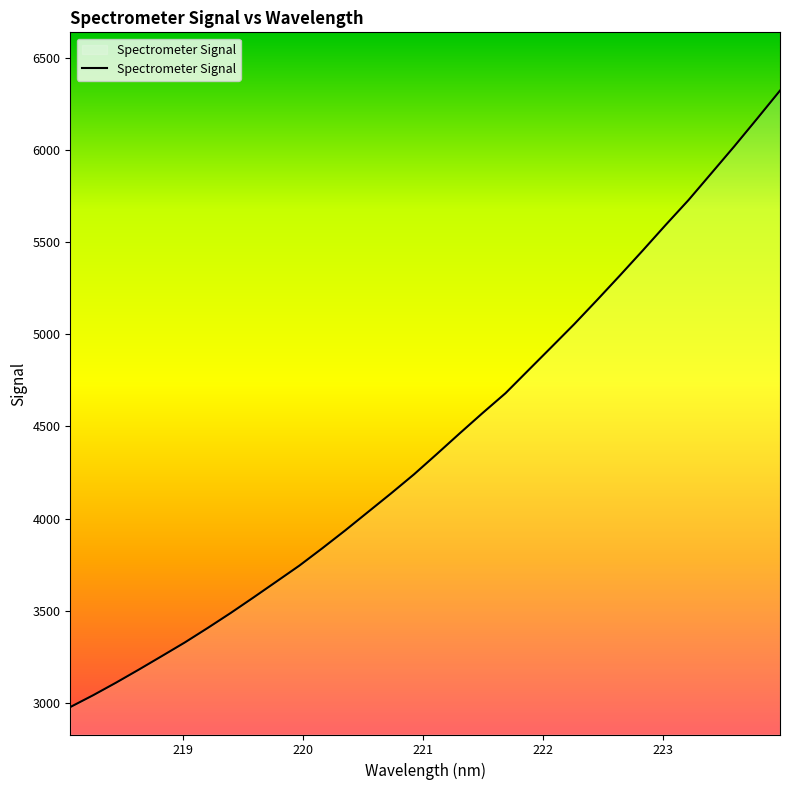

What is the difference between the maximum and minimum values?

3344.1